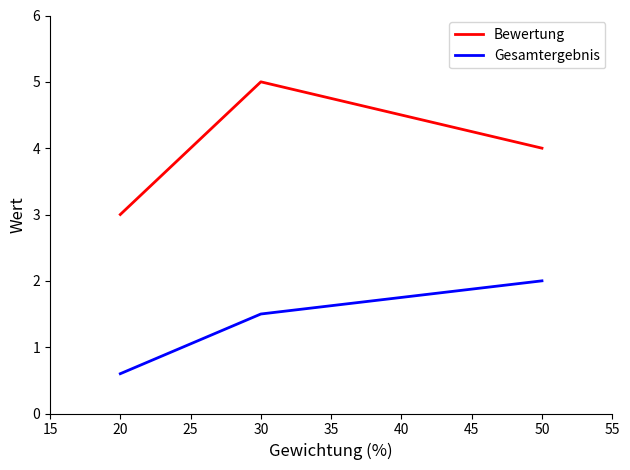

The value of Bewertung at 30 is 6.7. True or false?

False